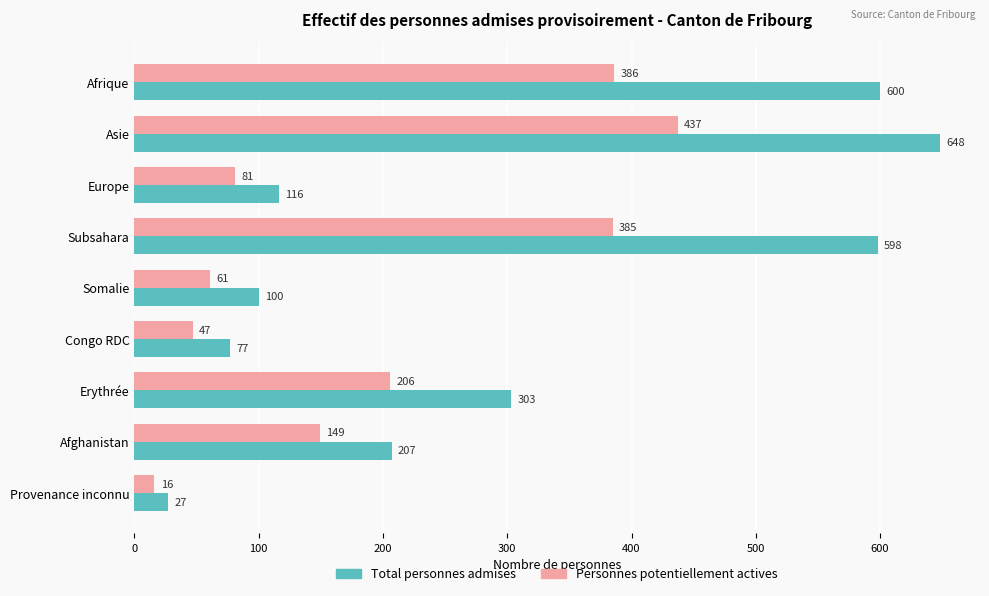

At how many categories does at least one series exceed 308?

3